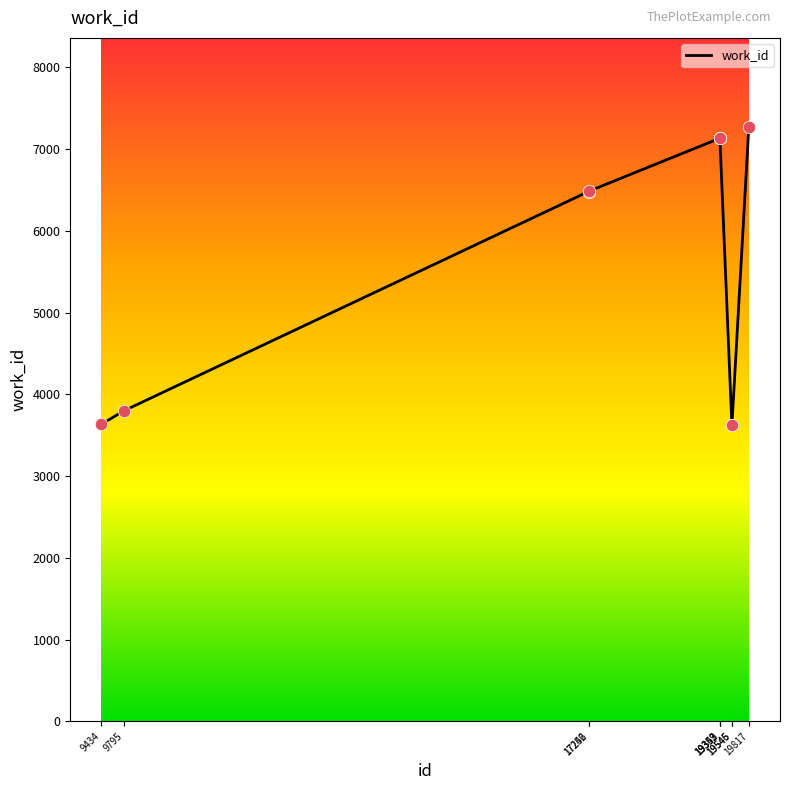

Between 19352 and 17252, which is larger?

19352